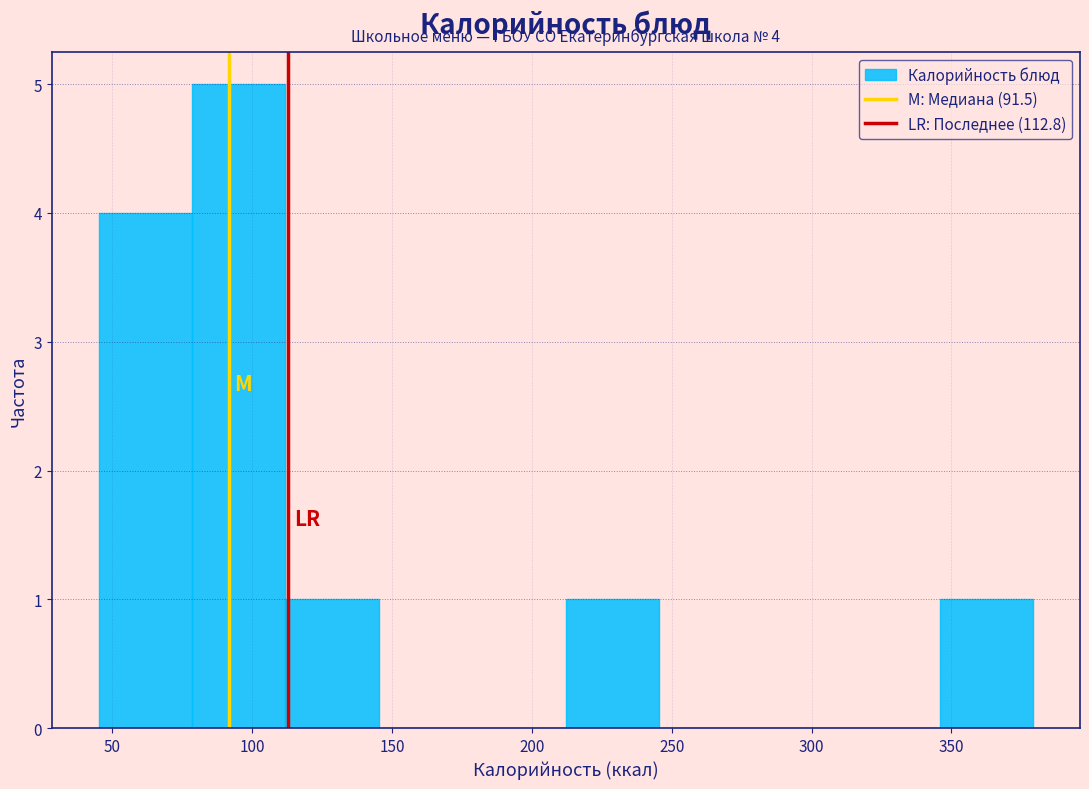

Over which range of the x-axis is the bar tallest?

80 to 110